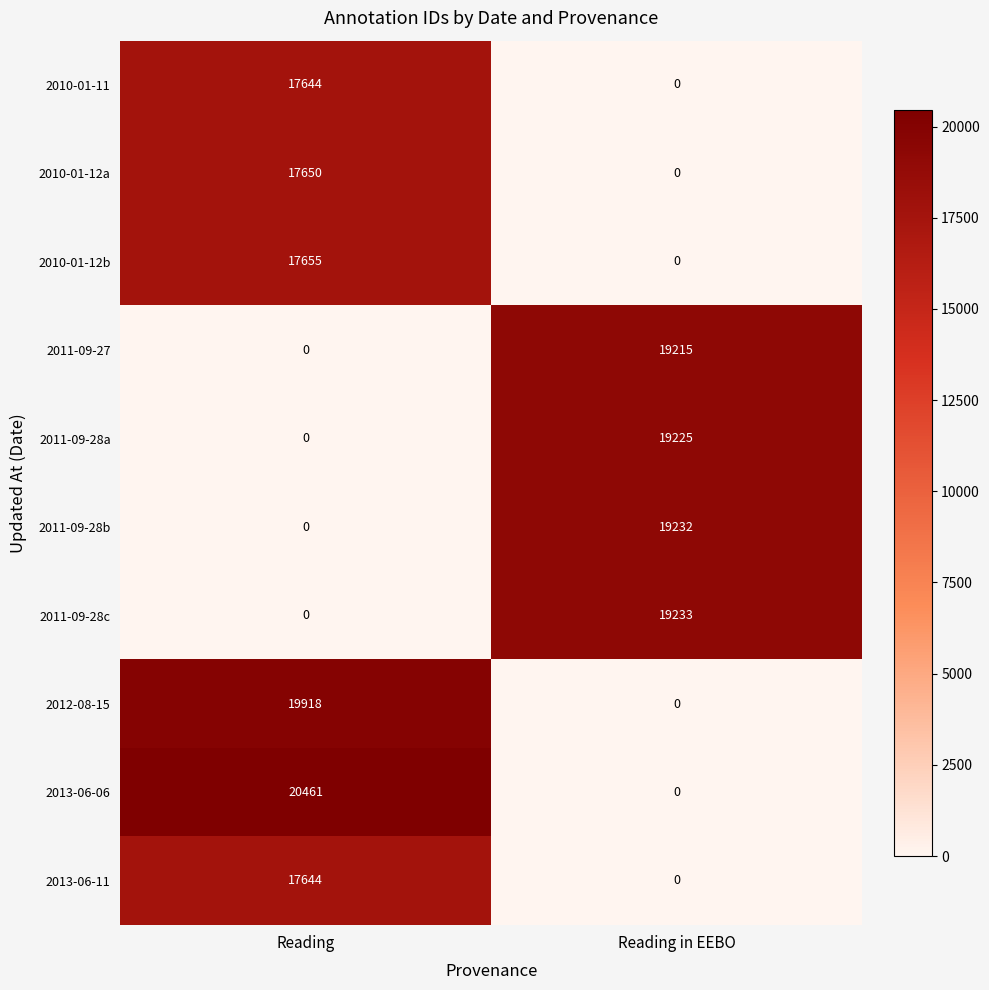

Between Reading and Reading in EEBO, which series saw the biggest shift?

2013-06-06